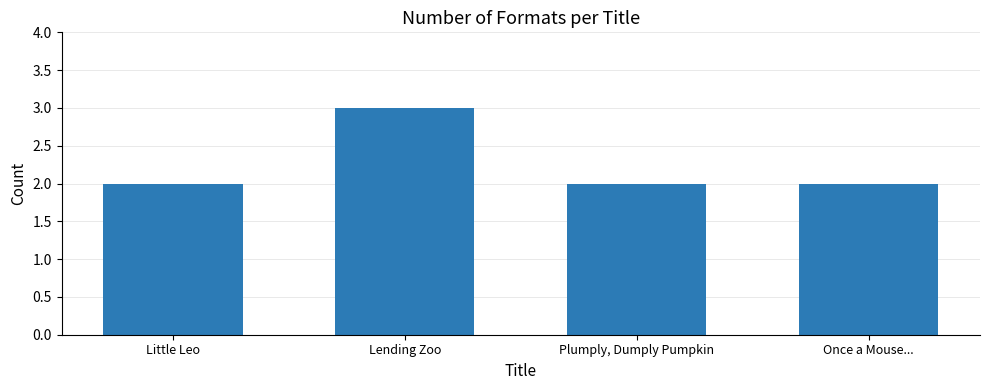

Is it true that the value at Plumply, Dumply Pumpkin is 1?

False